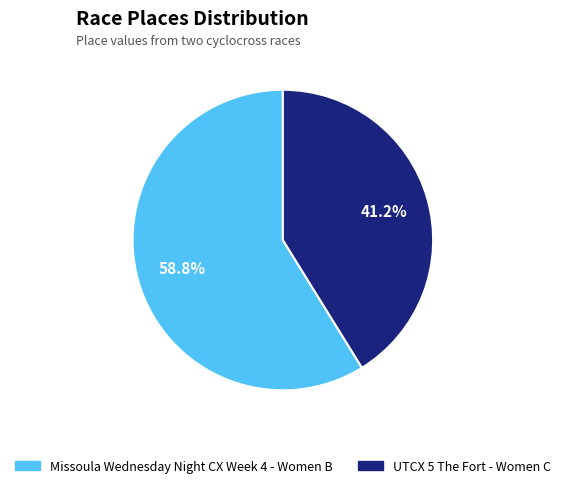

To the nearest percent, what is the average slice percentage?

50%